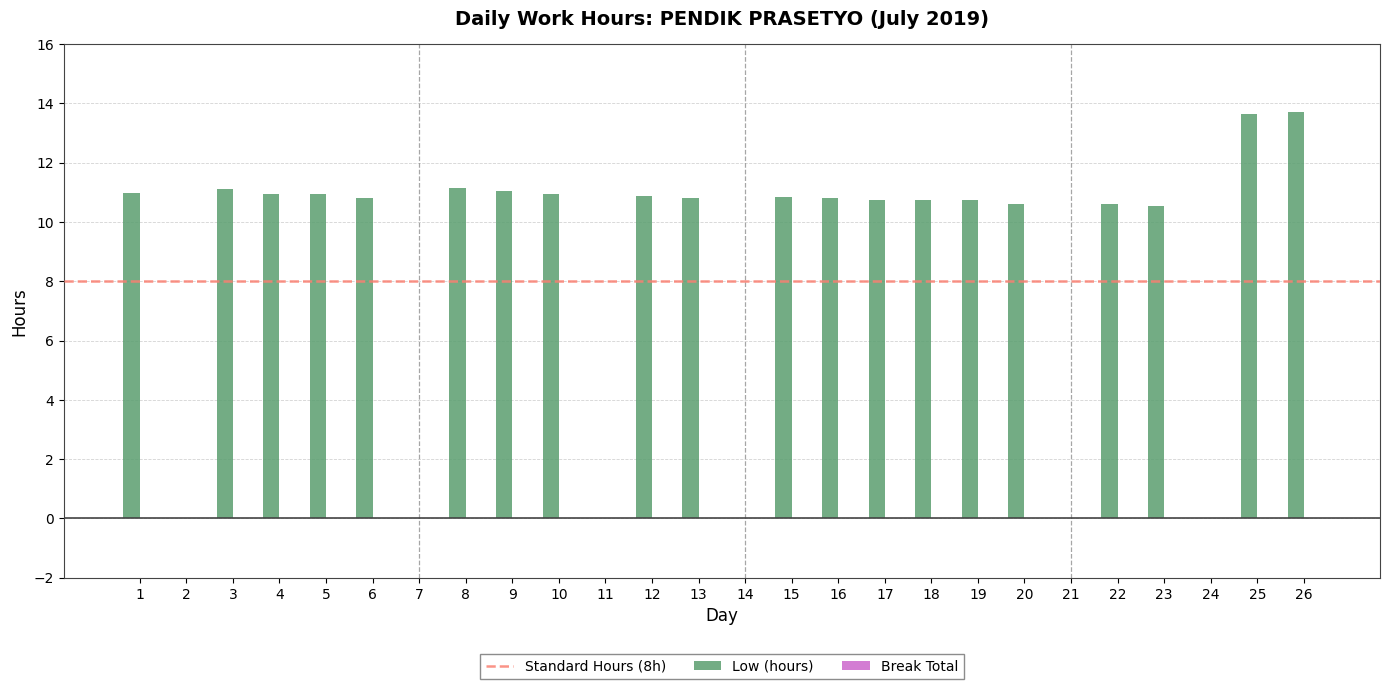

What is the sum of all values?

222.5